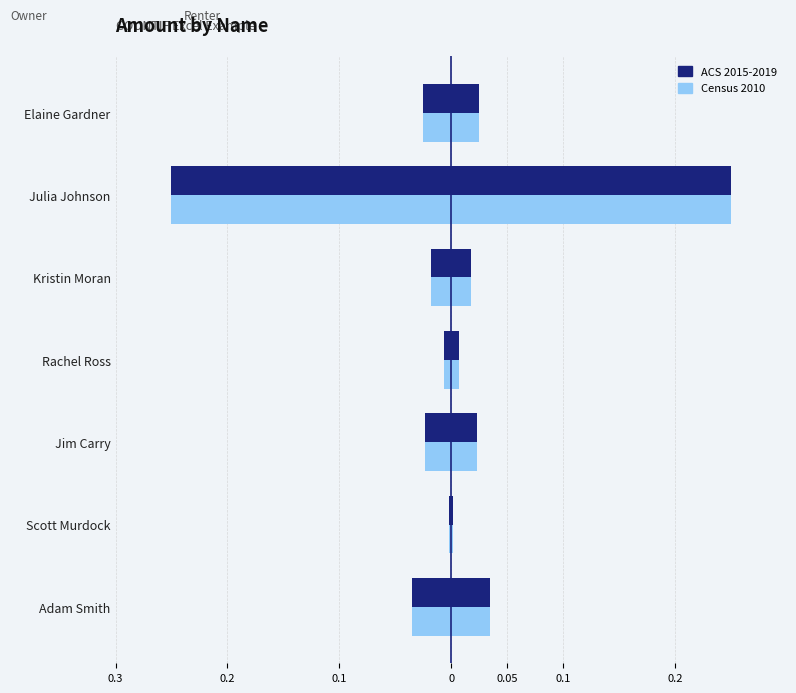

Rank the series by their maximum value, from lowest to highest.

ACS 2015-2019, Census 2010 (Owner)